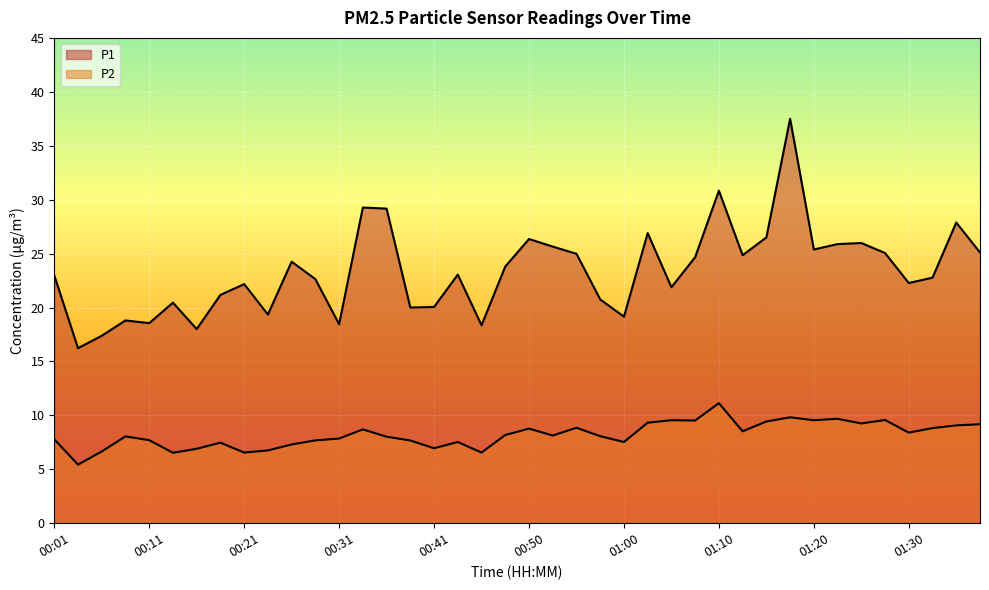

Which category has the lowest value across all series?

00:04